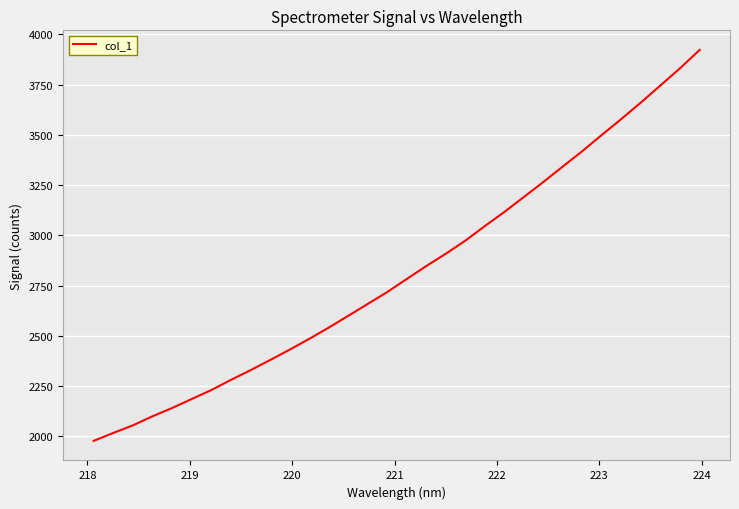

What is the minimum value shown in the chart?

1977.1